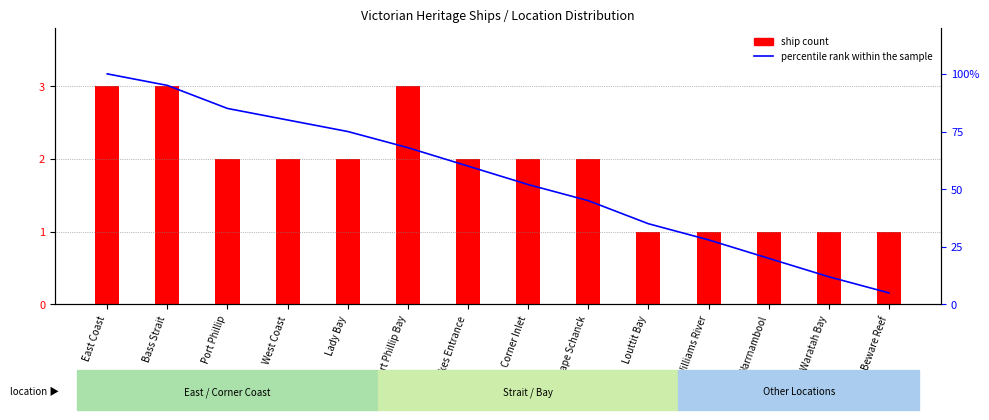

Is the value of percentile rank within the sample at Lady Bay greater than the value of ship count at East Coast?

Yes